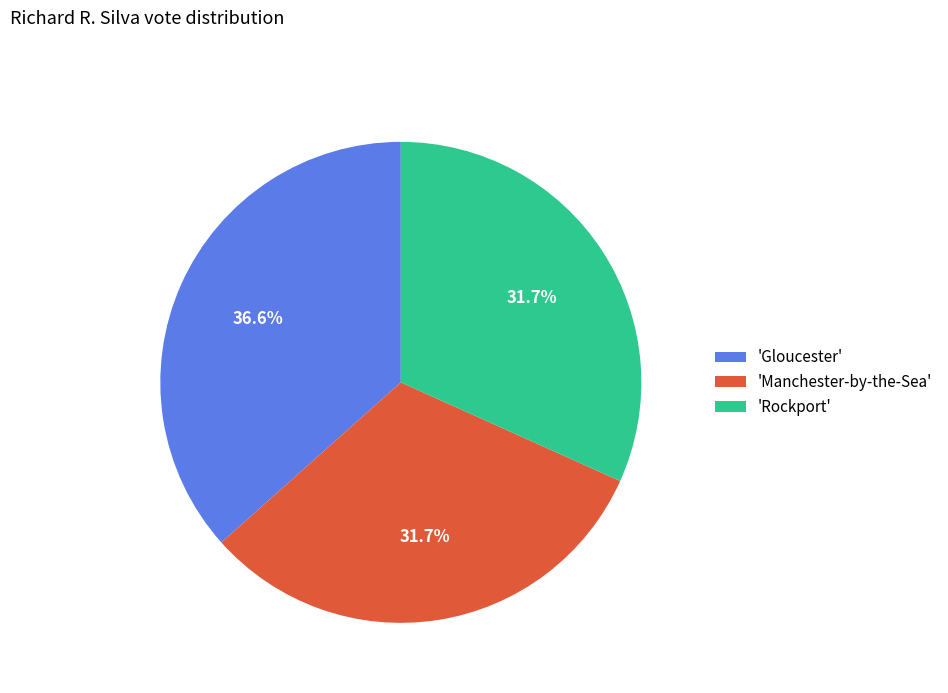

What is the ratio of the value at 'Manchester-by-the-Sea' to the value at 'Rockport'?

1.0